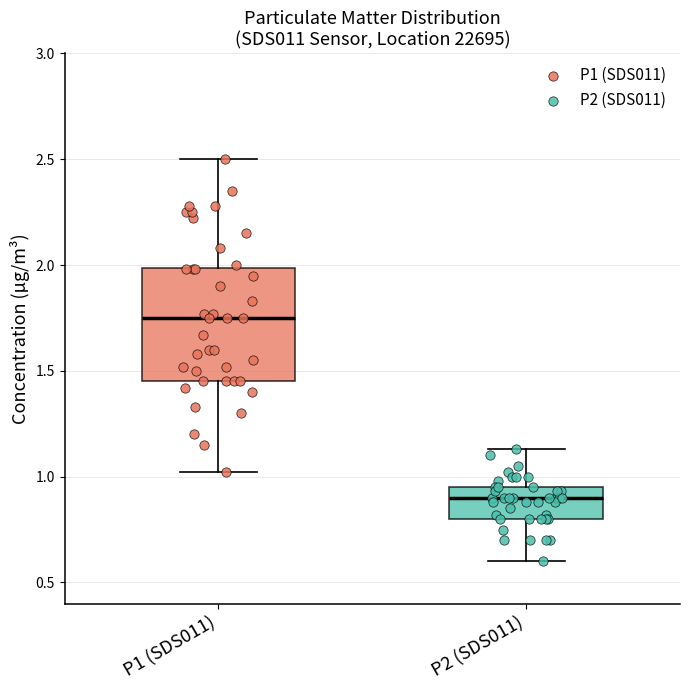

Which box is the tallest, from its lower edge to its upper edge?

P1 (SDS011)